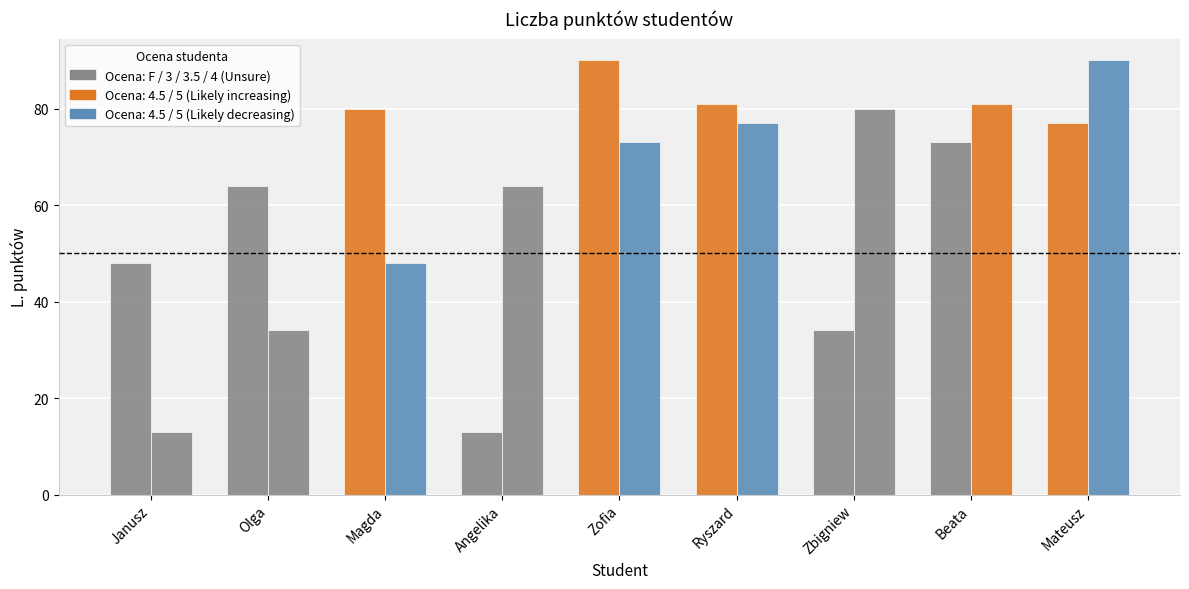

How many distinct data groups are displayed?

2